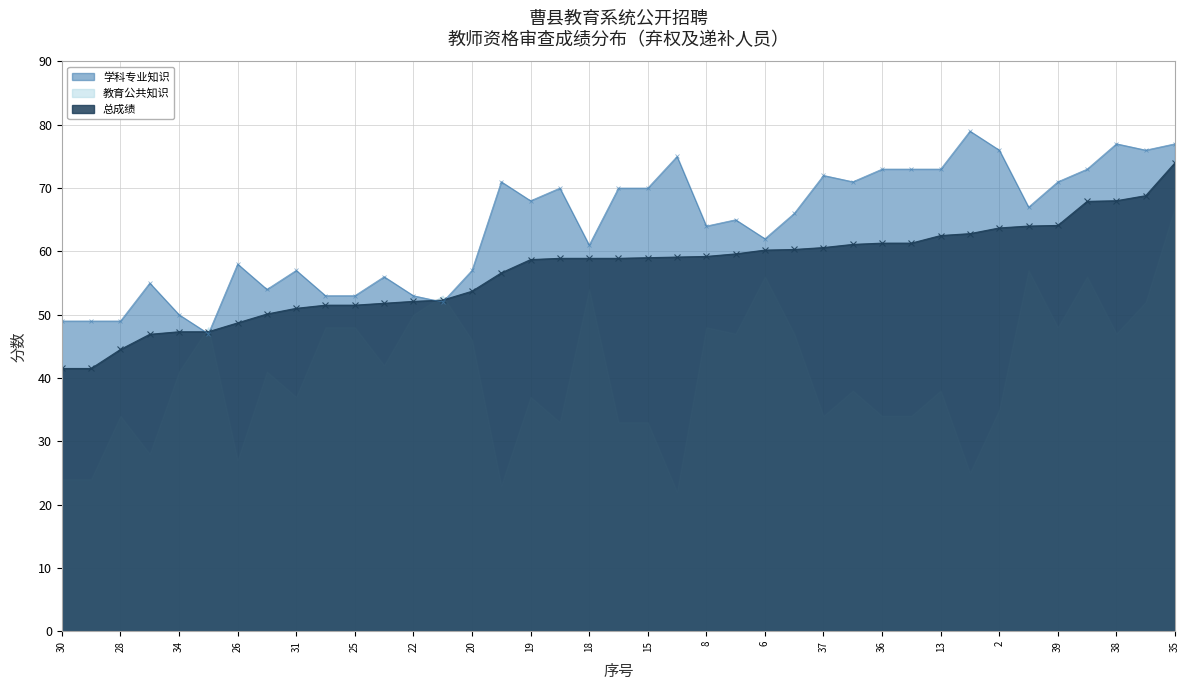

What is the difference between the 学科专业知识 values at 12 and 21?

27.0